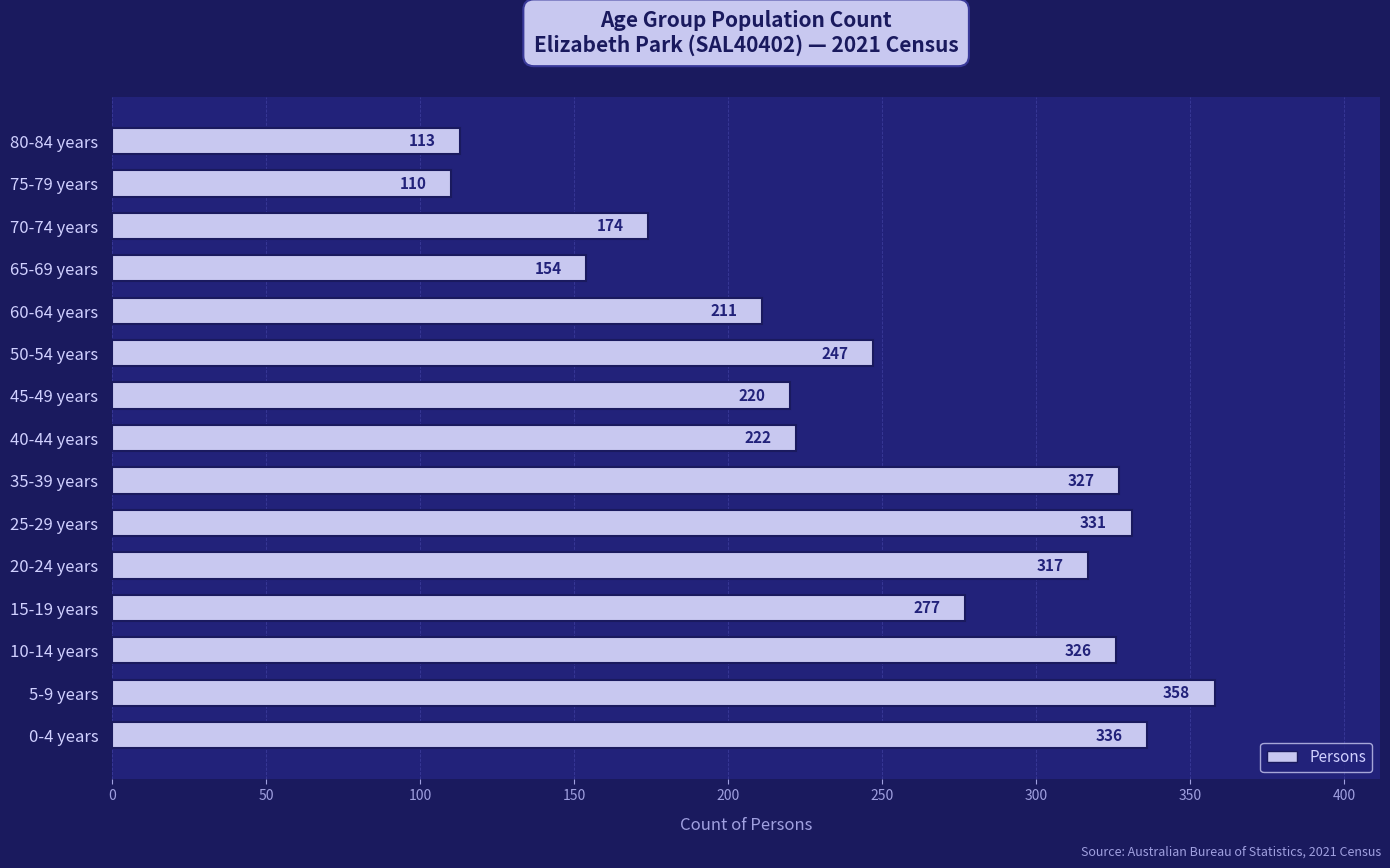

What is the sum of all values?

3723